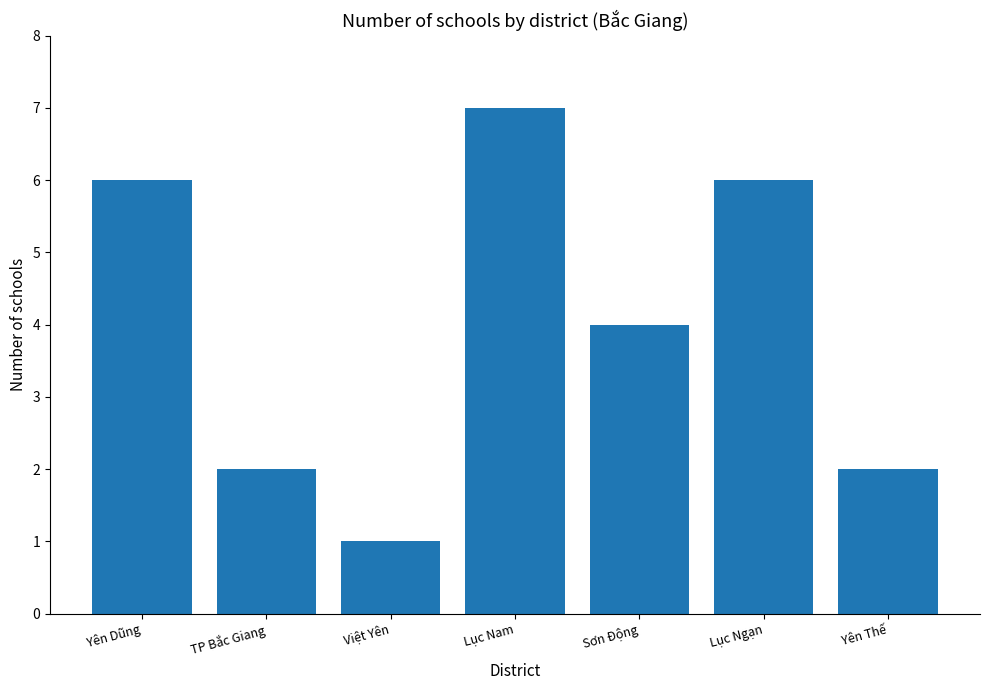

What is the difference between the maximum and second lowest values?

5